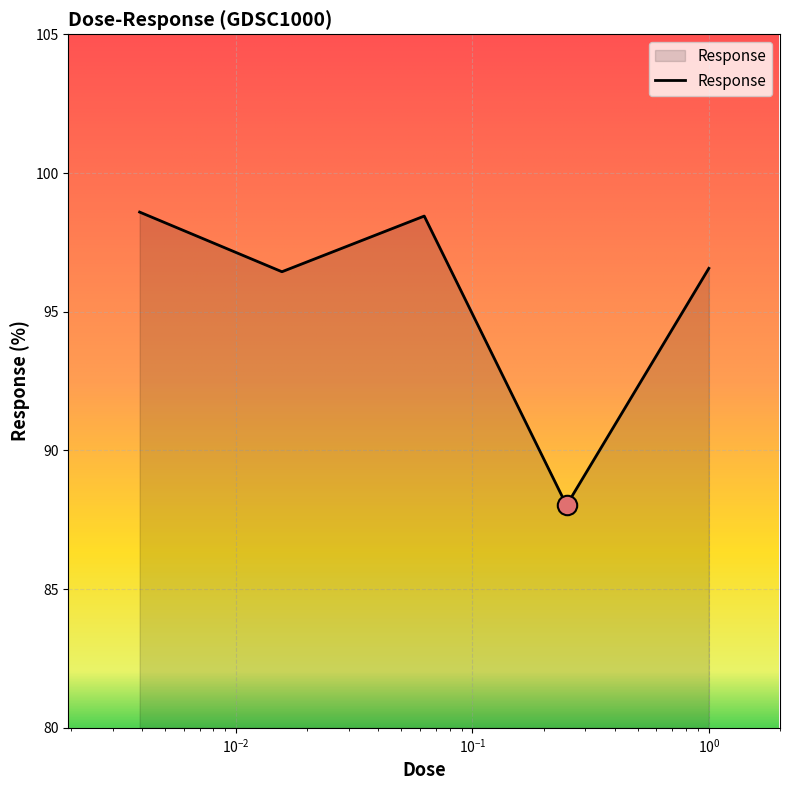

What is the minimum value shown in the chart?

88.0